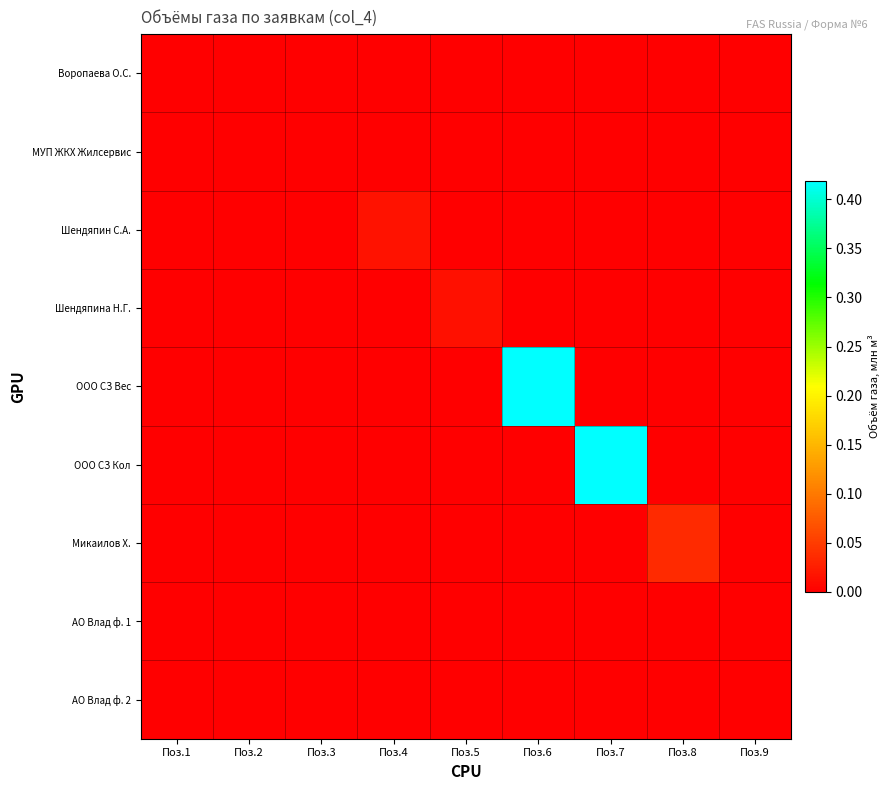

List the series in order of their peak value, lowest first.

МУП ЖКХ Жилсервис, АО Влад ф. 1, АО Влад ф. 2, Воропаева О.С., Шендяпина Н.Г., Шендяпин С.А., Микаилов Х., ООО СЗ Вес, ООО СЗ Кол